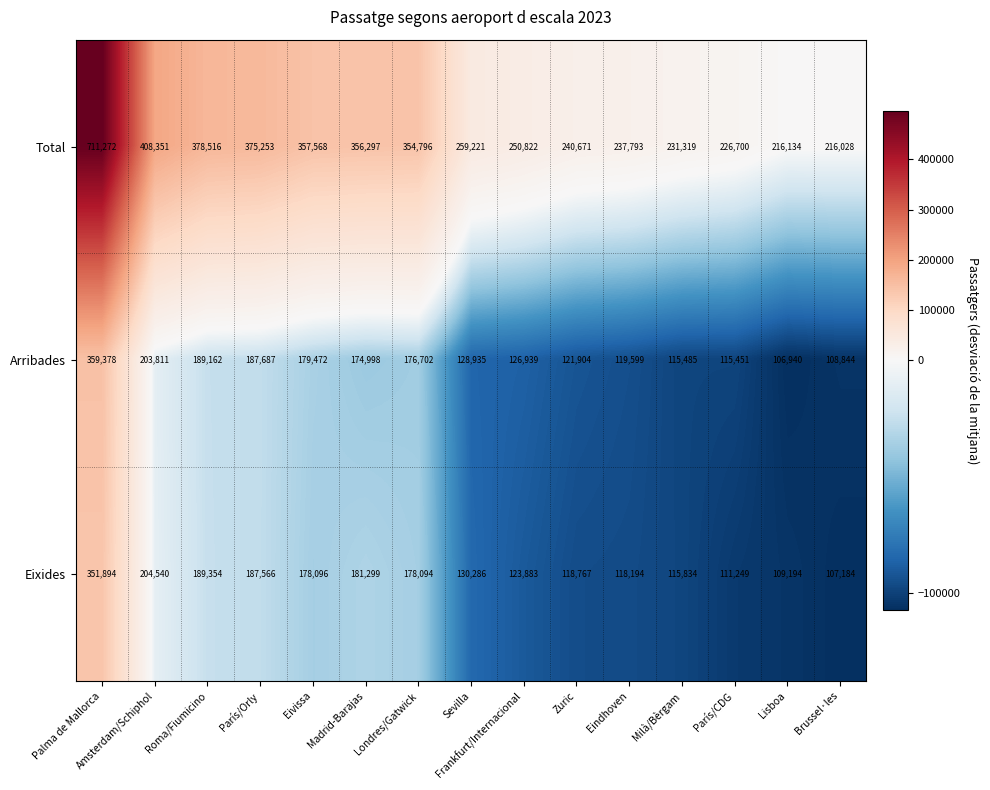

How many data points does each series have?

15